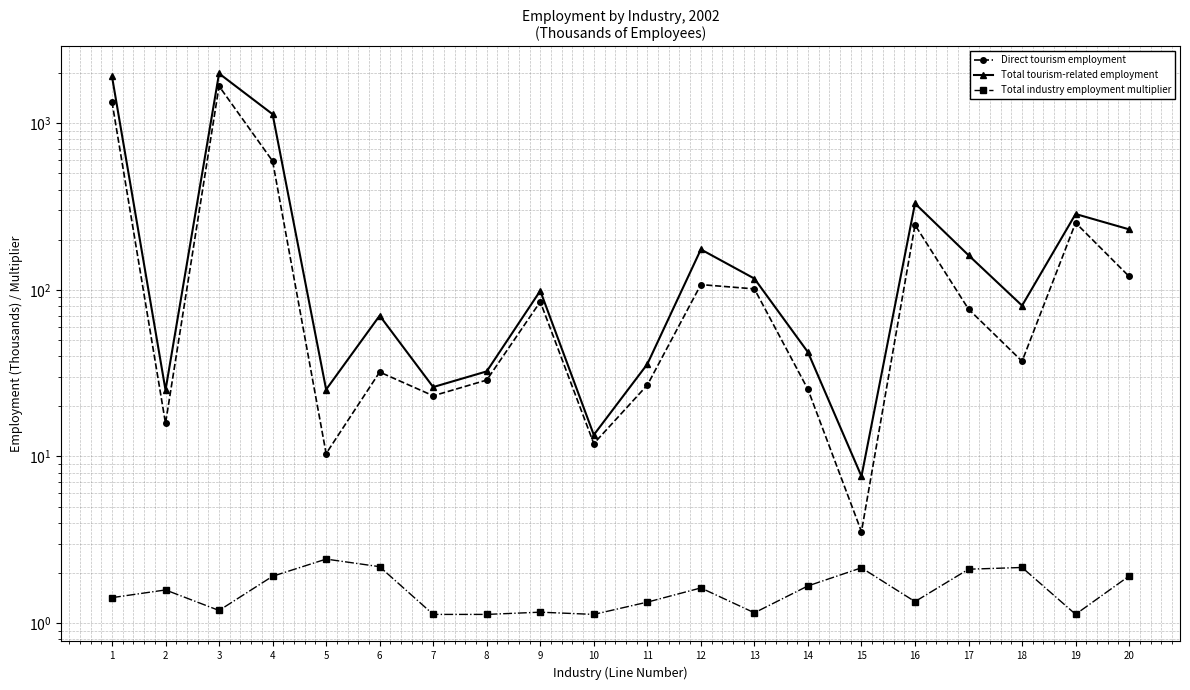

What is the value of the Total industry employment multiplier point at the 1st from the left?

1.4